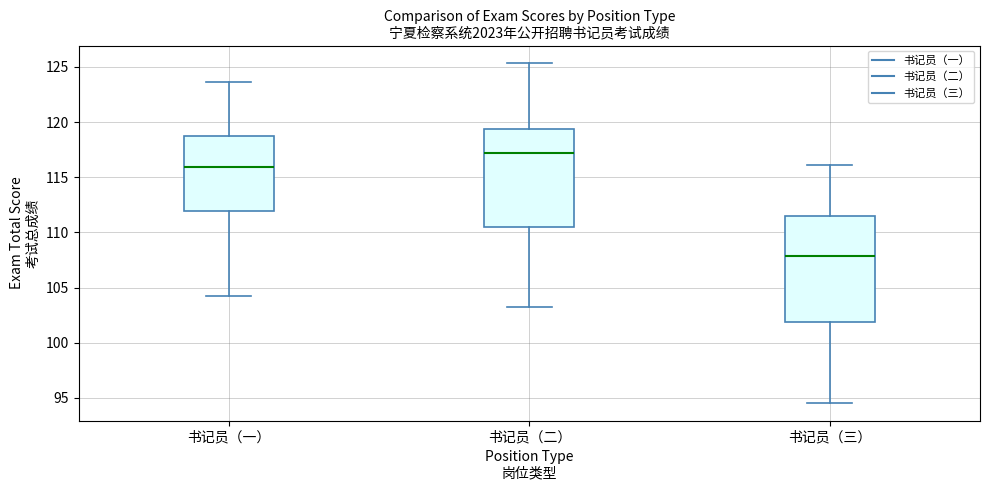

Reading left to right, read every box against the y-axis: the position of its median line, the range the box covers, and the ends of its whiskers. The values are not printed on the chart, so give them approximately, as read against the axis.

书记员（一）: median 116.0, box 112.0 to 119.0, whiskers 104.0 to 123.5
书记员（二）: median 117.0, box 110.5 to 119.5, whiskers 103.0 to 125.5
书记员（三）: median 108.0, box 102.0 to 111.5, whiskers 94.5 to 116.0